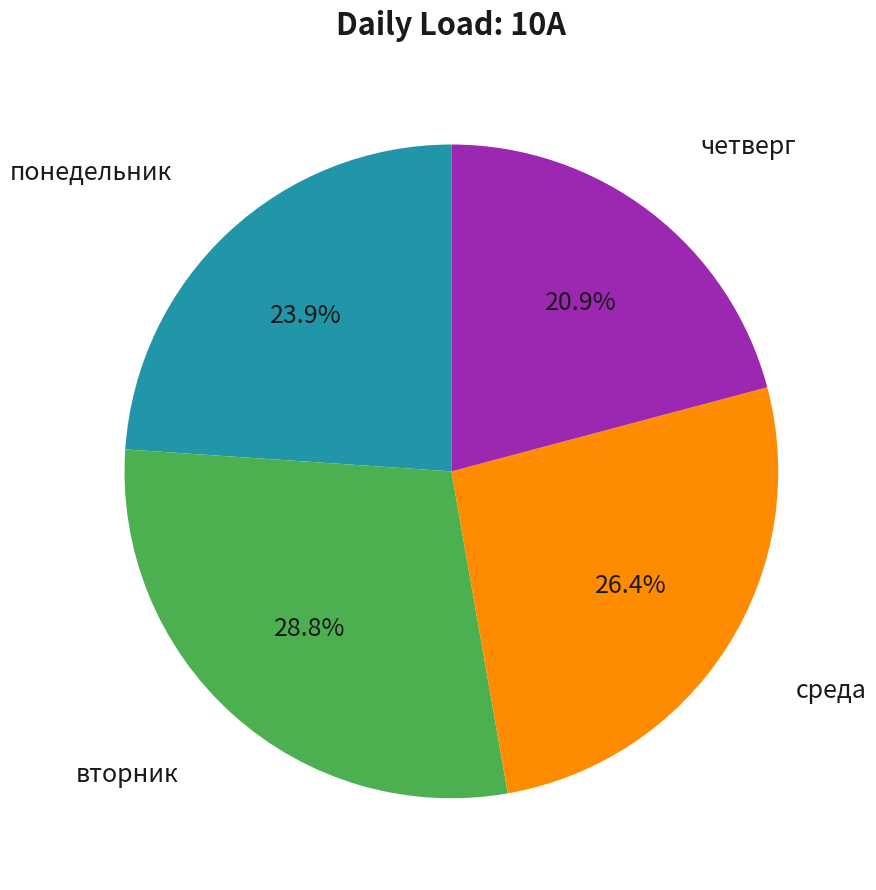

Does any single category account for the majority?

No